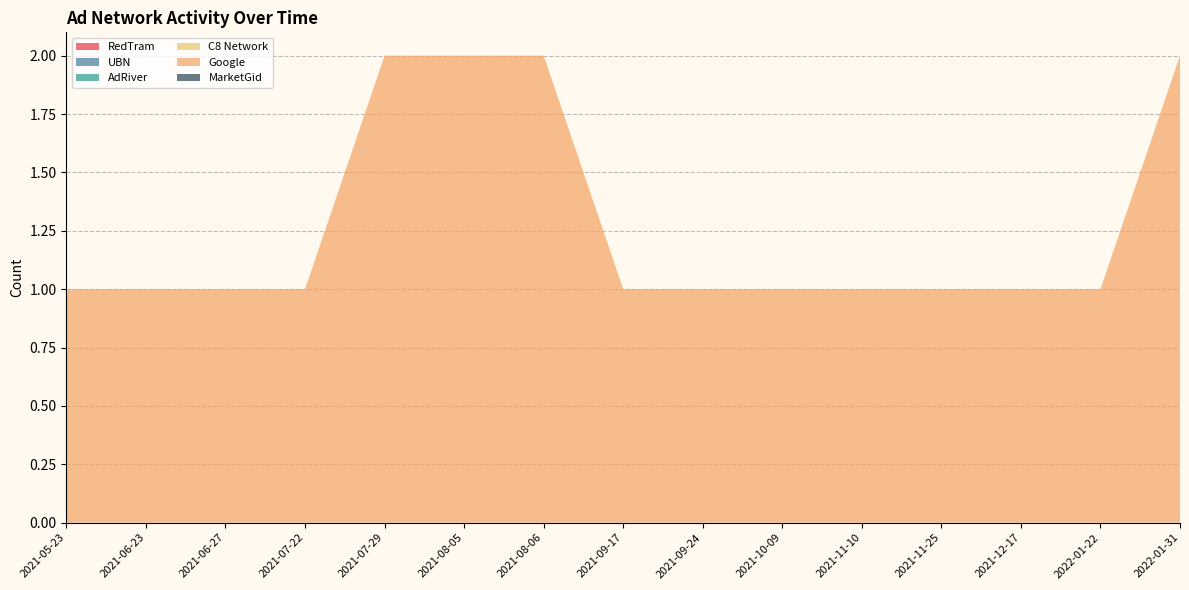

Reading right to left, transcribe all the data shown in this chart.

RedTram: 2022-01-31=0	2022-01-22=0	2021-12-17=0	2021-11-25=0	2021-11-10=0	2021-10-09=0	2021-09-24=0	2021-09-17=0	2021-08-06=0	2021-08-05=0	2021-07-29=0	2021-07-22=0	2021-06-27=0	2021-06-23=0	2021-05-23=0
UBN: 2022-01-31=0	2022-01-22=0	2021-12-17=0	2021-11-25=0	2021-11-10=0	2021-10-09=0	2021-09-24=0	2021-09-17=0	2021-08-06=0	2021-08-05=0	2021-07-29=0	2021-07-22=0	2021-06-27=0	2021-06-23=0	2021-05-23=0
AdRiver: 2022-01-31=0	2022-01-22=0	2021-12-17=0	2021-11-25=0	2021-11-10=0	2021-10-09=0	2021-09-24=0	2021-09-17=0	2021-08-06=0	2021-08-05=0	2021-07-29=0	2021-07-22=0	2021-06-27=0	2021-06-23=0	2021-05-23=0
C8 Network: 2022-01-31=0	2022-01-22=0	2021-12-17=0	2021-11-25=0	2021-11-10=0	2021-10-09=0	2021-09-24=0	2021-09-17=0	2021-08-06=0	2021-08-05=0	2021-07-29=0	2021-07-22=0	2021-06-27=0	2021-06-23=0	2021-05-23=0
Google: 2022-01-31=2	2022-01-22=1	2021-12-17=1	2021-11-25=1	2021-11-10=1	2021-10-09=1	2021-09-24=1	2021-09-17=1	2021-08-06=2	2021-08-05=2	2021-07-29=2	2021-07-22=1	2021-06-27=1	2021-06-23=1	2021-05-23=1
MarketGid: 2022-01-31=0	2022-01-22=0	2021-12-17=0	2021-11-25=0	2021-11-10=0	2021-10-09=0	2021-09-24=0	2021-09-17=0	2021-08-06=0	2021-08-05=0	2021-07-29=0	2021-07-22=0	2021-06-27=0	2021-06-23=0	2021-05-23=0